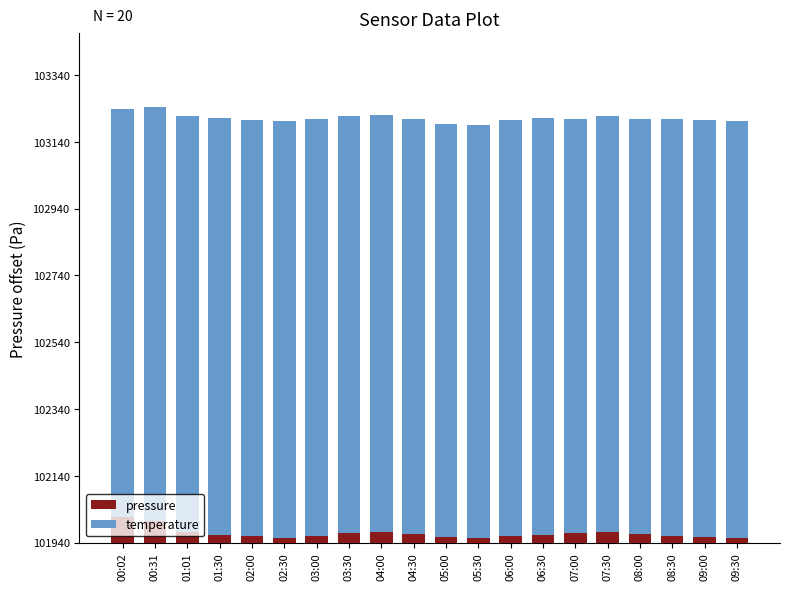

What is the value of the pressure bar at the 10th from the left?

25.4